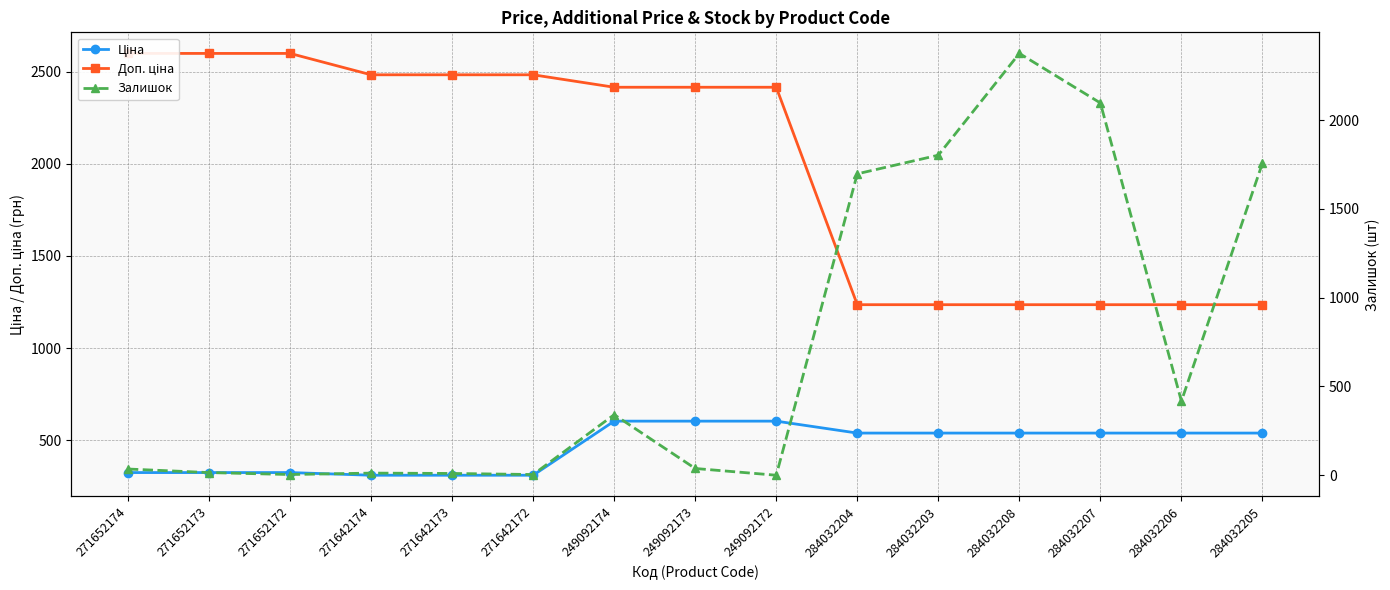

Does the chart have visible grid lines?

Yes